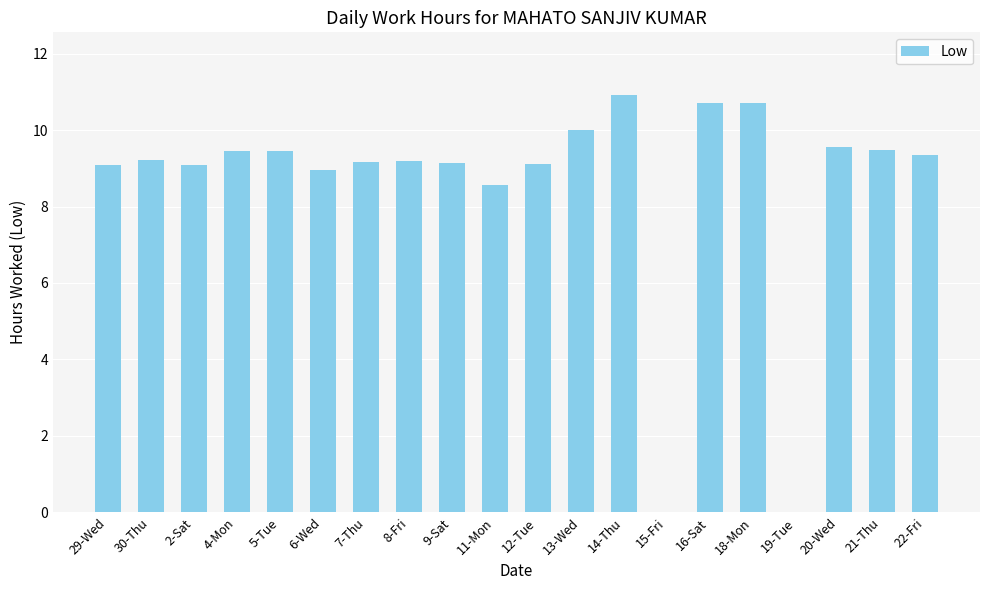

At which label is the value closest to 5?

11-Mon